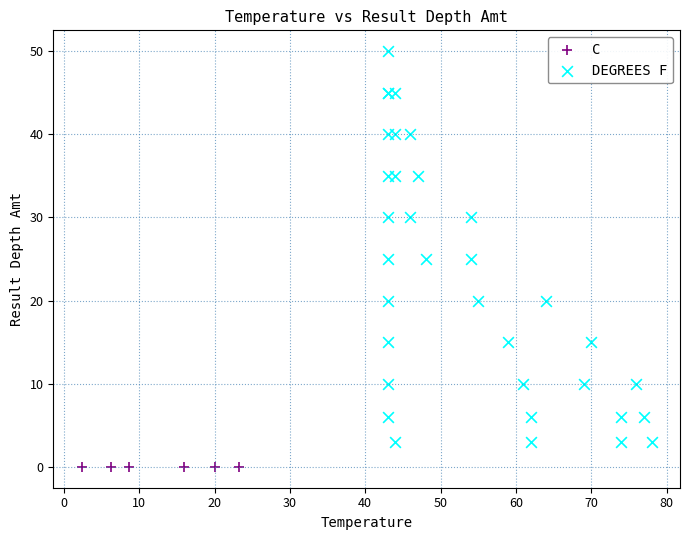

Which series contains the lowest Y value?

C